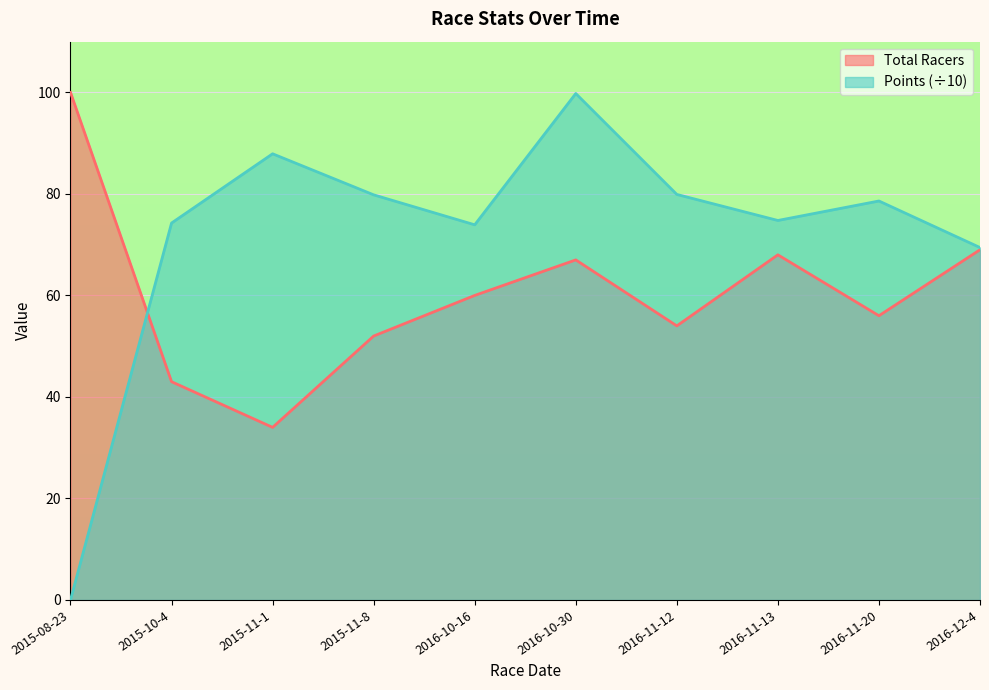

True or false: Total Racers has more than 1 points higher than both neighbors.

True